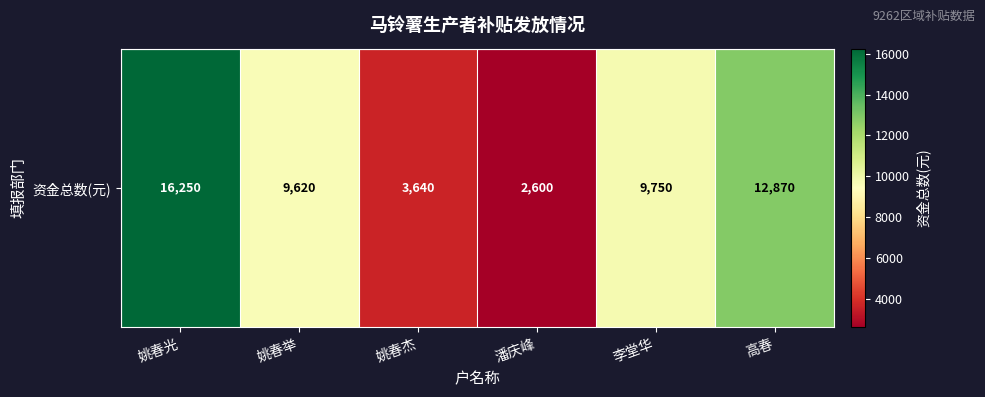

What is the change in value from 潘庆峰 to 高春?

+10270